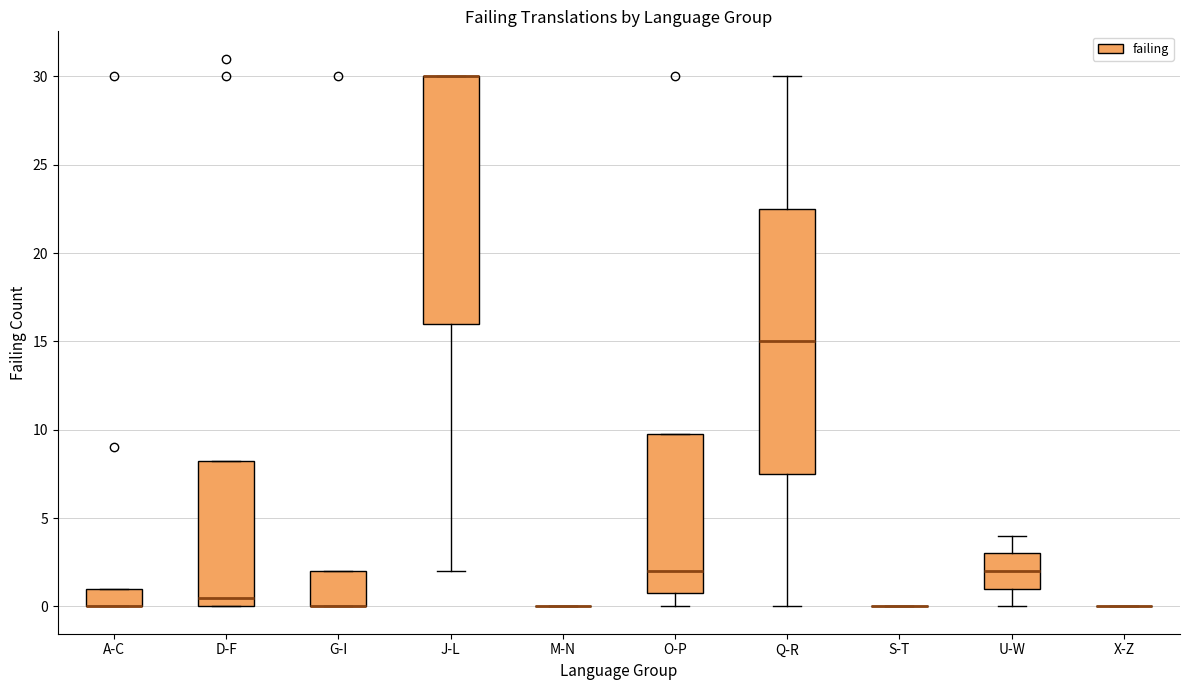

Where is the upper edge of the box for G-I on the y-axis? The values are not printed on the chart, so give them approximately, as read against the axis.

2.0